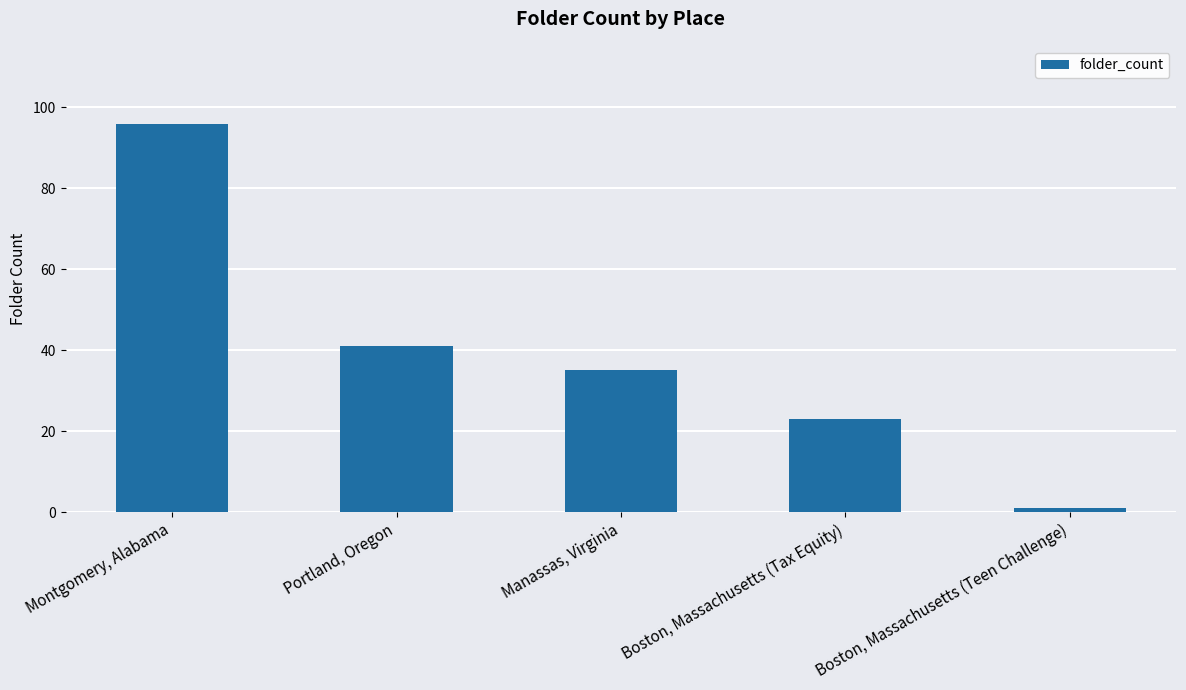

True or false: the data shows 35 at Manassas, Virginia.

True